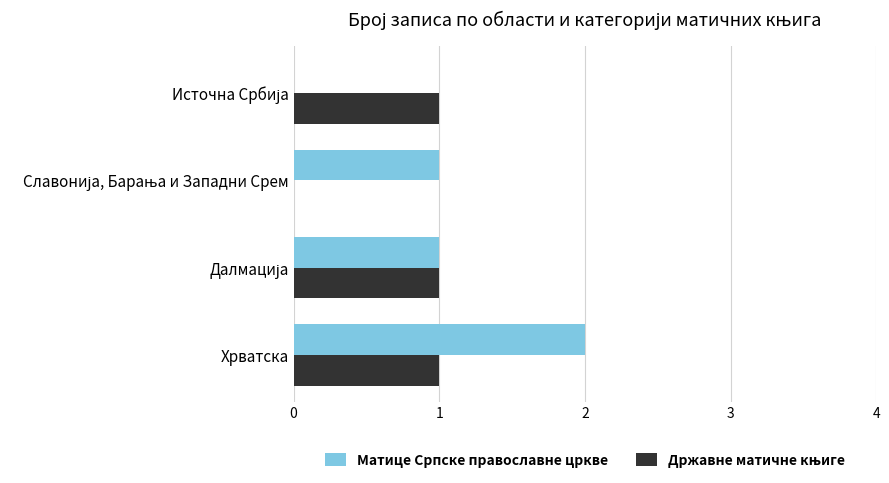

How many distinct data groups are displayed?

2